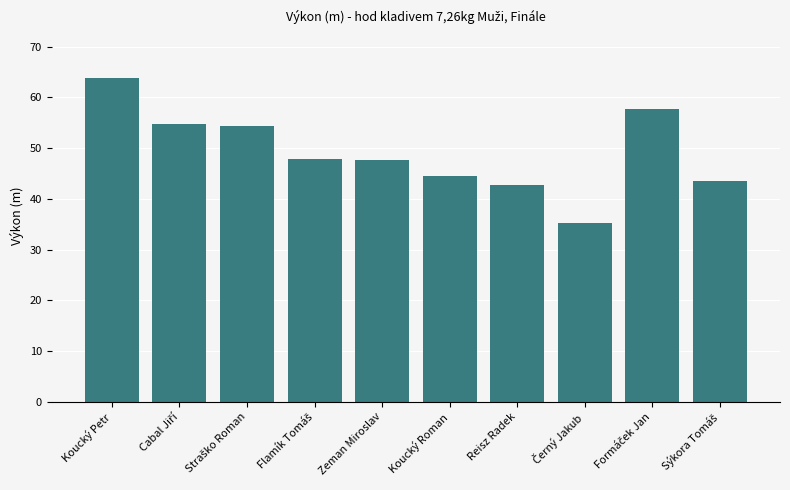

What is the smallest value displayed?

35.3